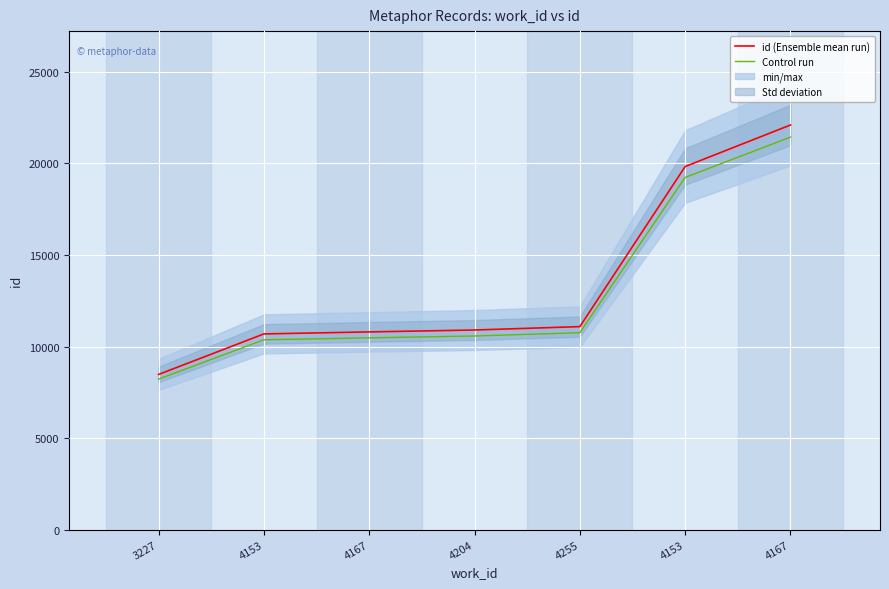

True or false: Control run and id (Ensemble mean run) cross at least once.

False